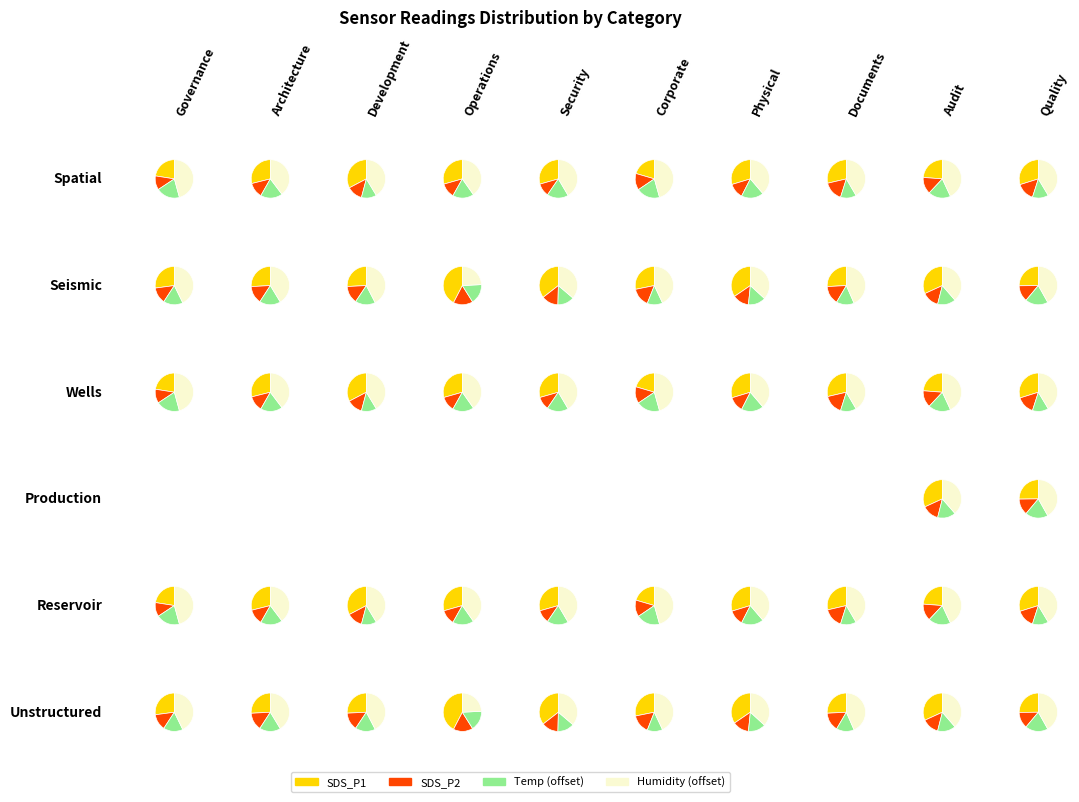

What portion of the pie excludes 14?

93.0%